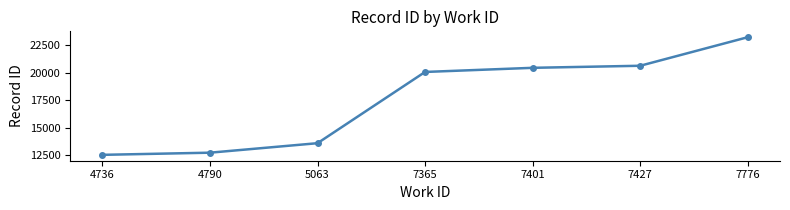

At which label is the value closest to 17864?

7365